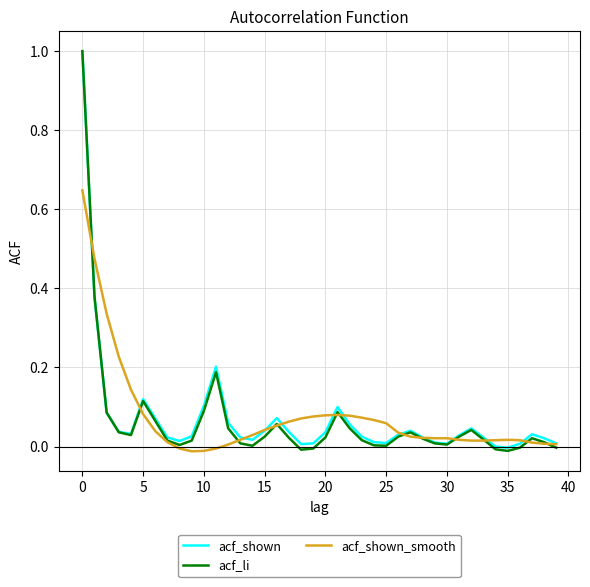

What is the highest value of the acf_li series?

1.0